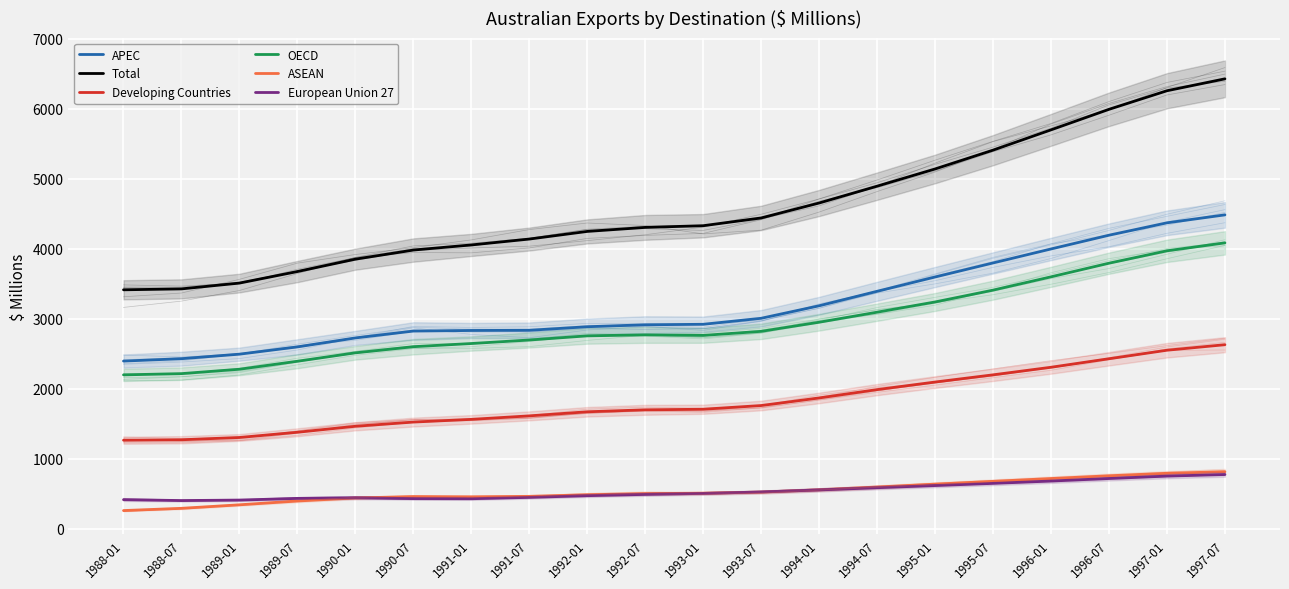

Where is Total nearest to the value 4923?

1994-07